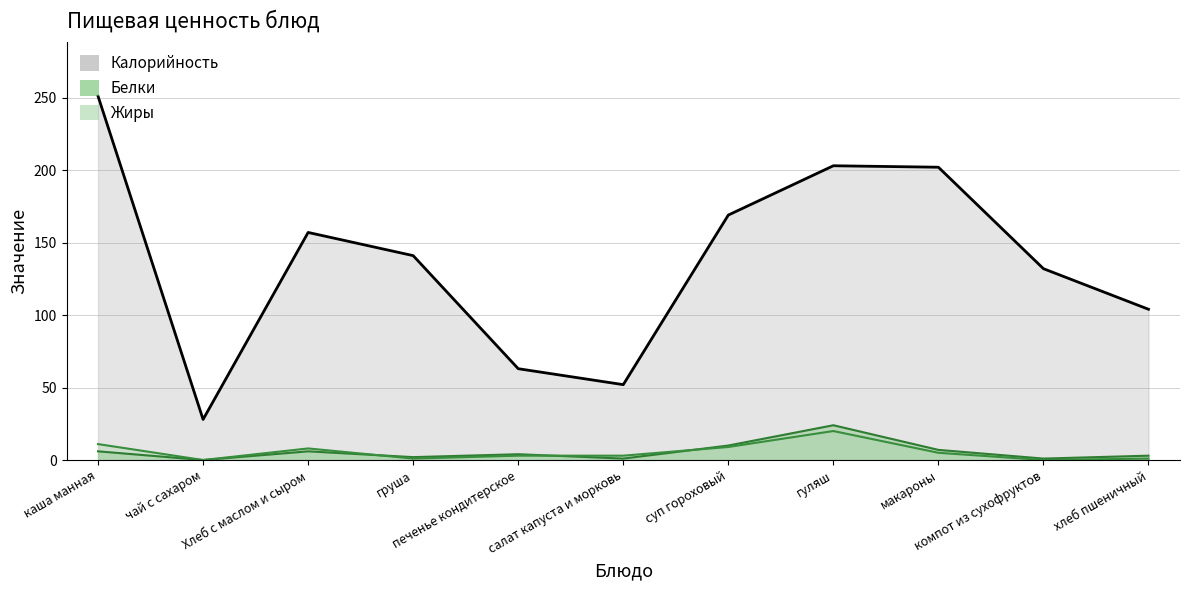

What is the sum of the Жиры values at салат капуста и морковь and груша?

4